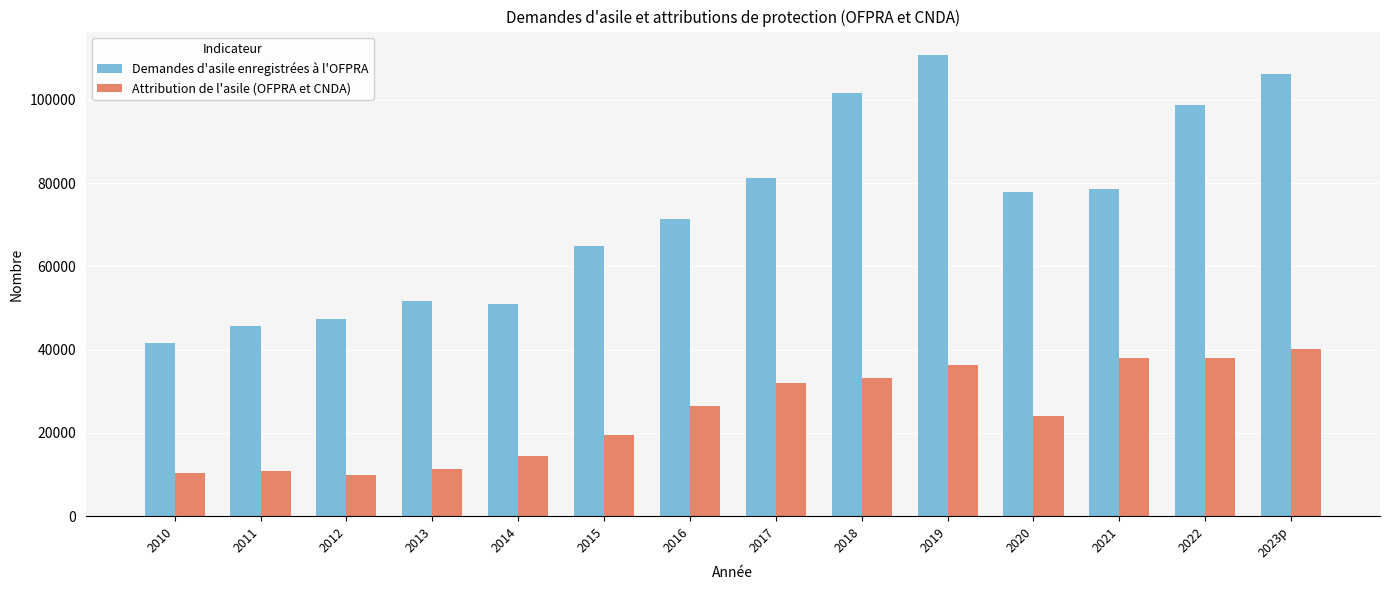

How many series are shown in this chart?

2